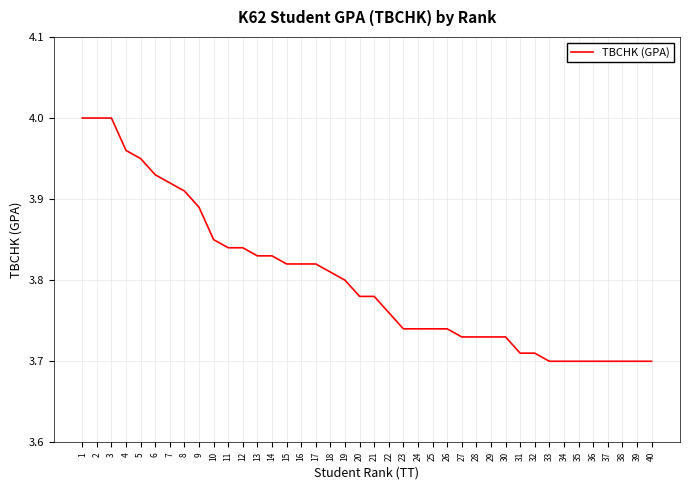

What is the difference between the values at 4 and 39?

0.3